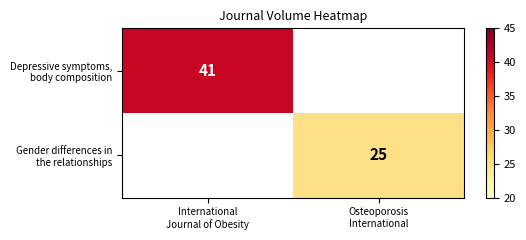

What is the minimum value for Depressive symptoms, body composition?

41.0